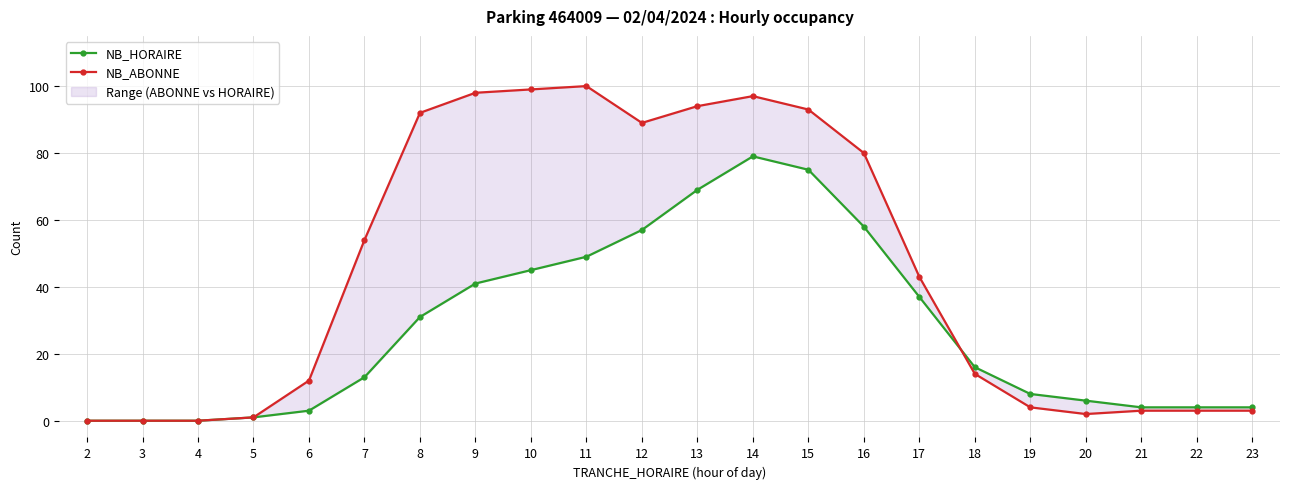

Is it true that NB_ABONNE equals 31 at 10?

False